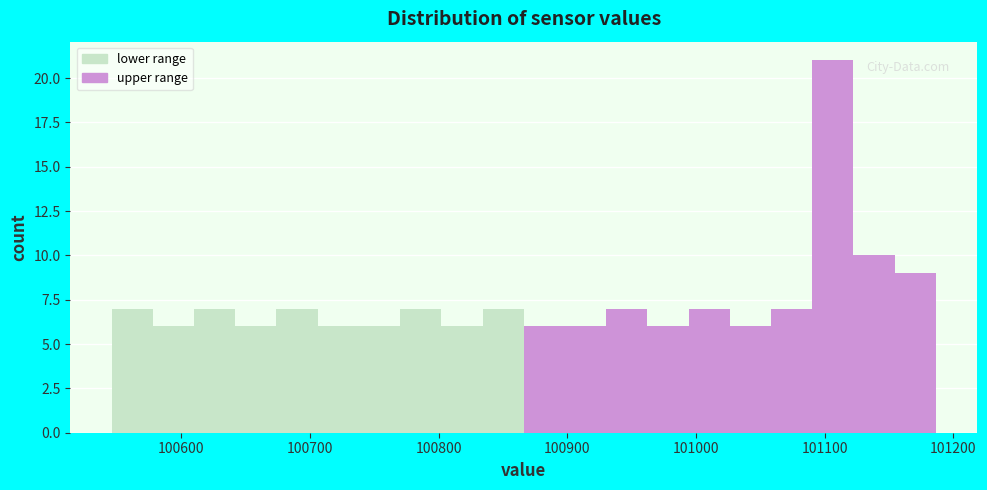

Read against the x-axis, roughly where is the centre of the tallest bar?

101110